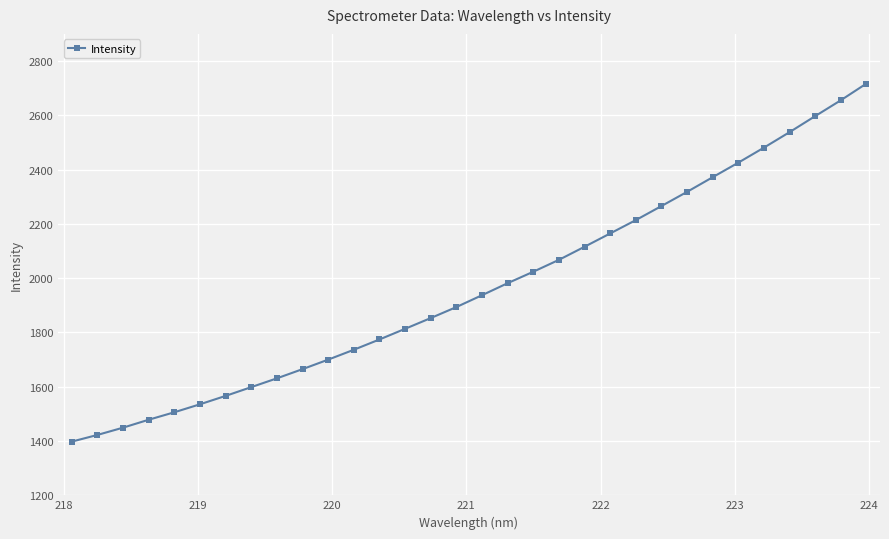

What is the value of the 5th point from the left?

1505.9